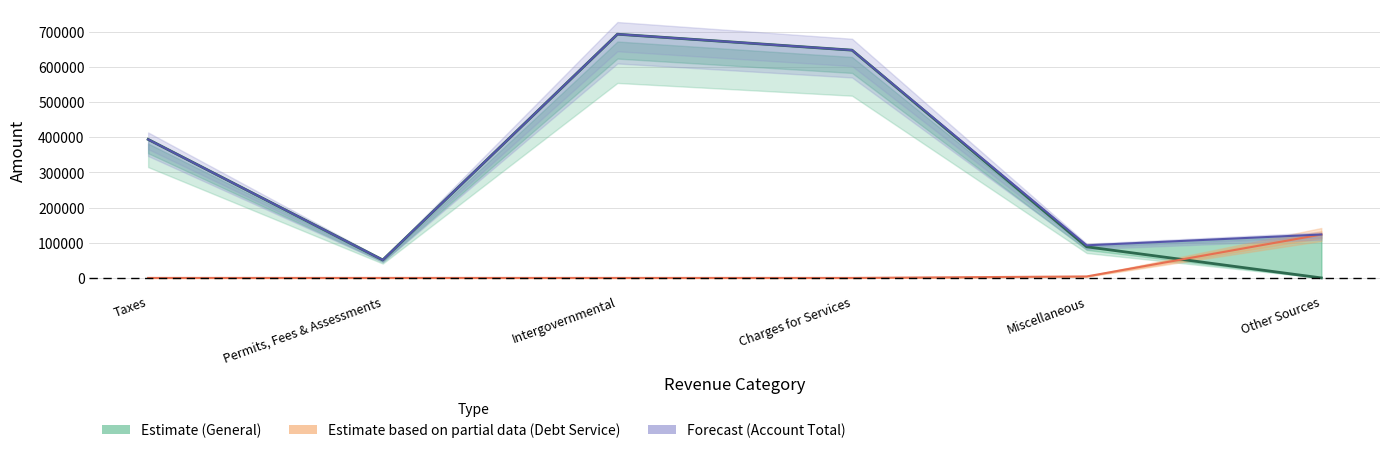

What position from the right is Miscellaneous?

2